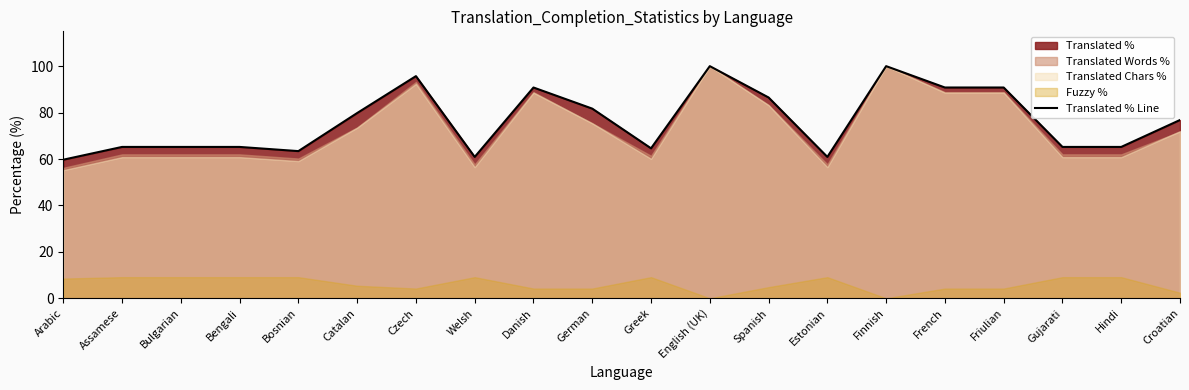

At which category does the chart reach its peak across all series?

English (UK)